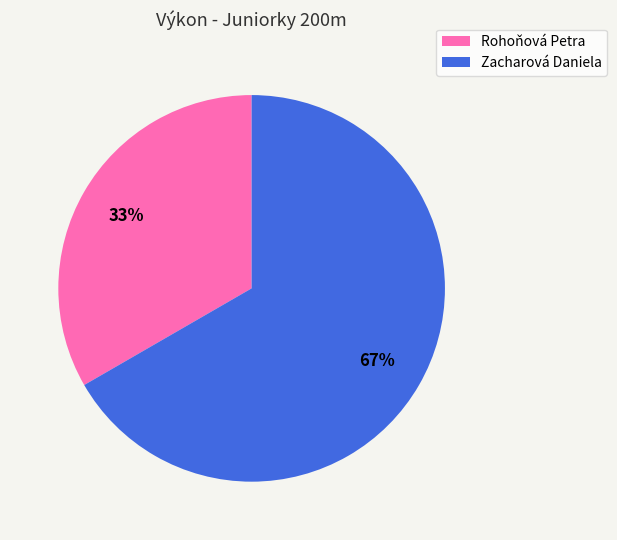

What percentage is the Zacharová Daniela slice, to the nearest percent?

67%